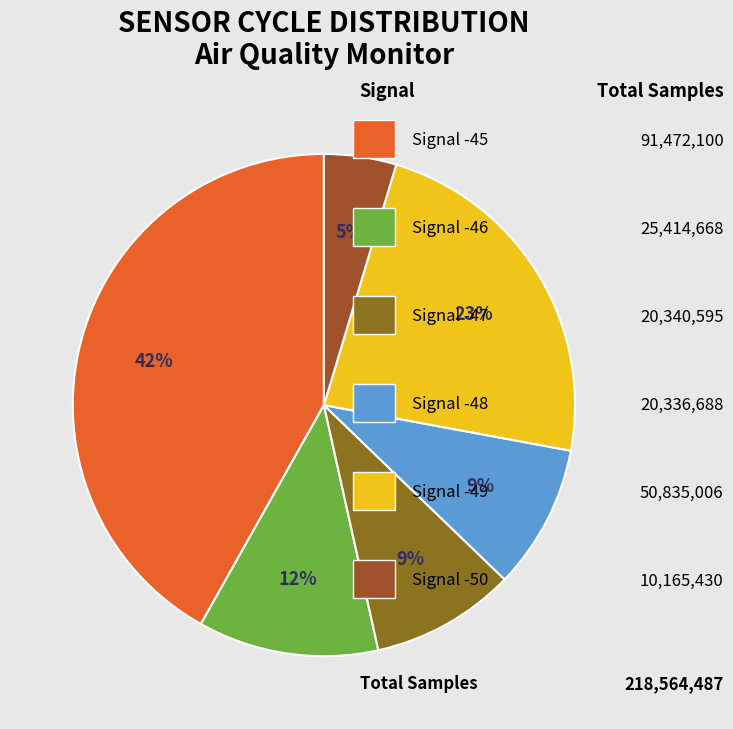

Does any single category account for the majority?

No